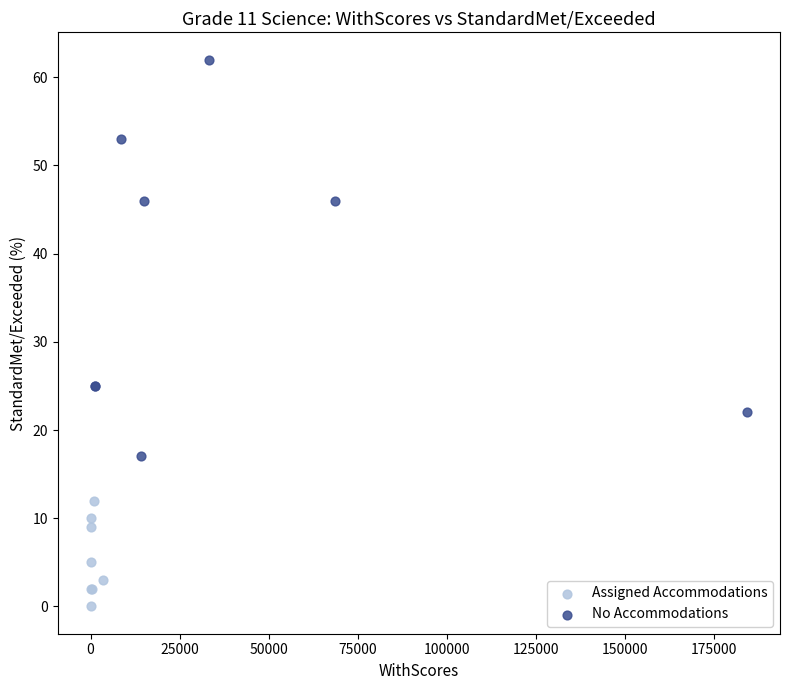

Which series contains the highest Y value?

No Accommodations